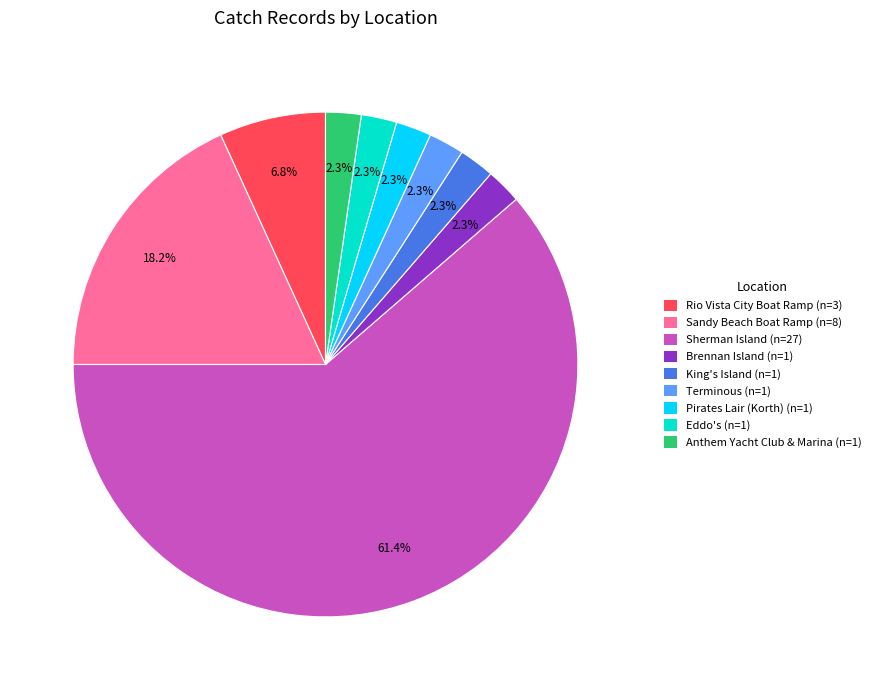

Is there any slice that represents more than half of the pie?

Yes